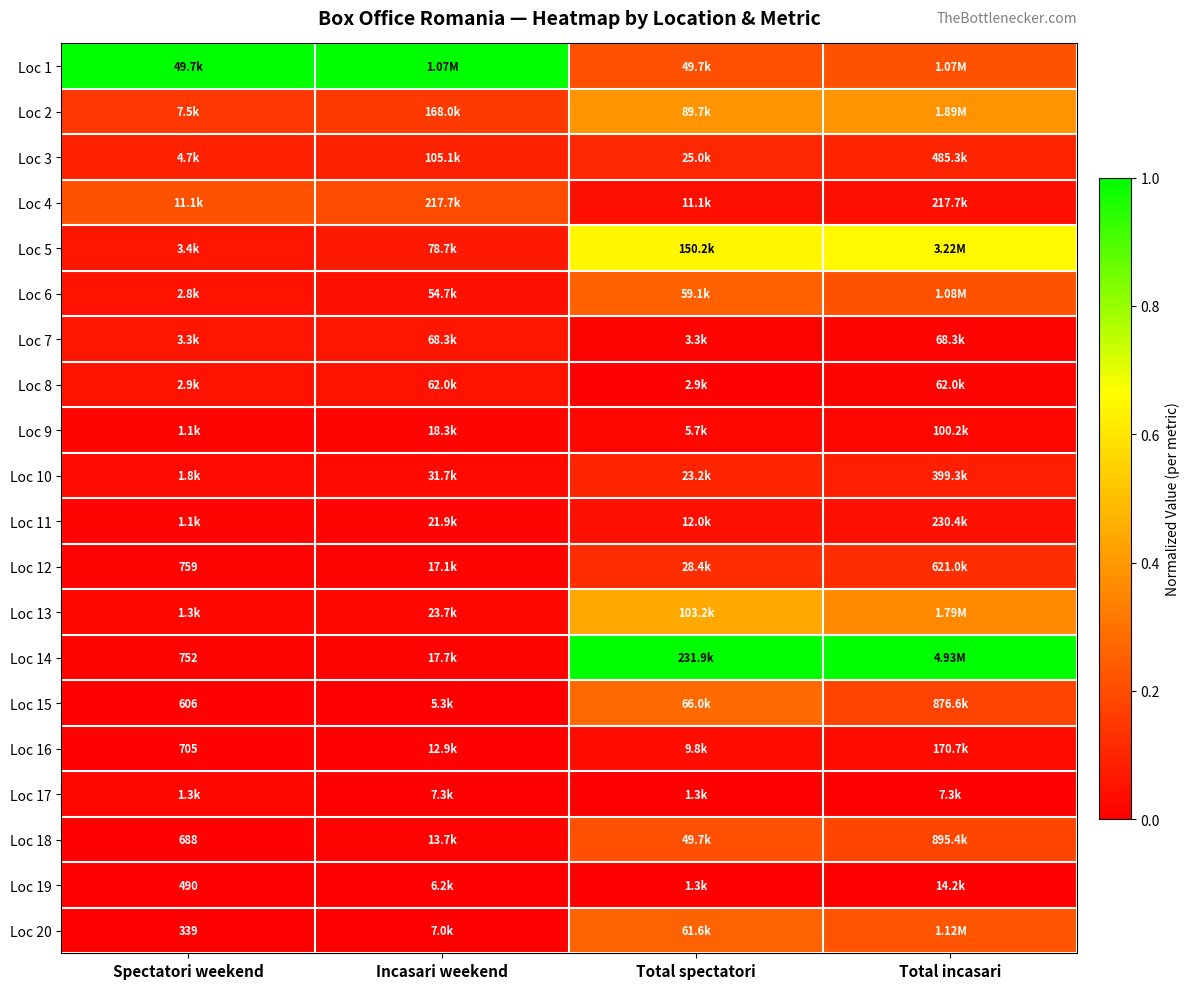

At which category does the chart reach its peak across all series?

Spectatori weekend